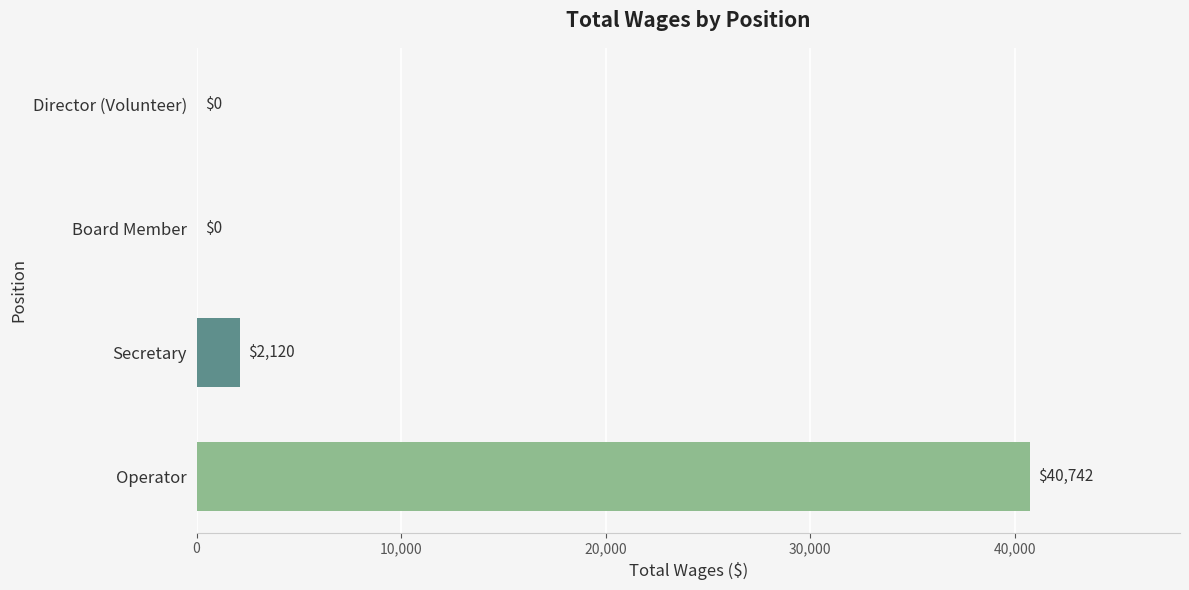

What is the sum of all values?

42862